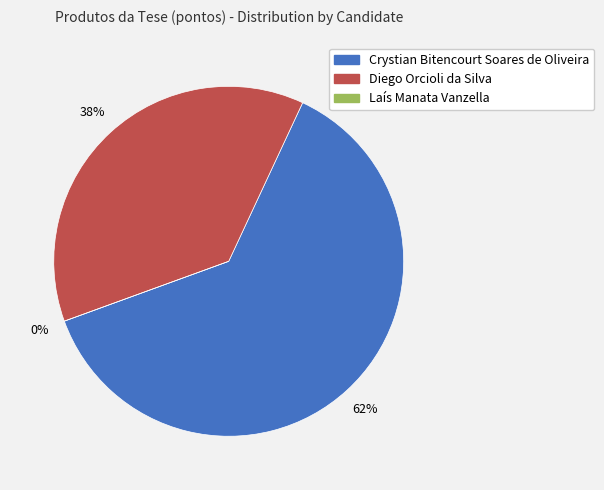

Between Crystian Bitencourt Soares de Oliveira and Diego Orcioli da Silva, which is larger?

Crystian Bitencourt Soares de Oliveira